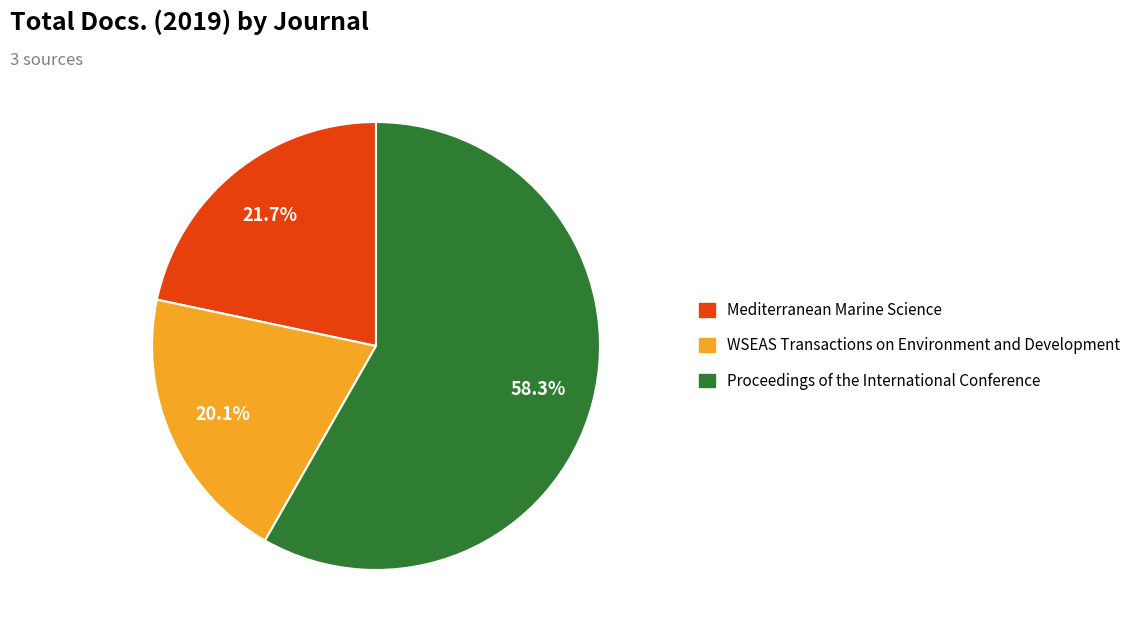

What percentage do Mediterranean Marine Science and Proceedings of the International Conference together represent?

79.9%